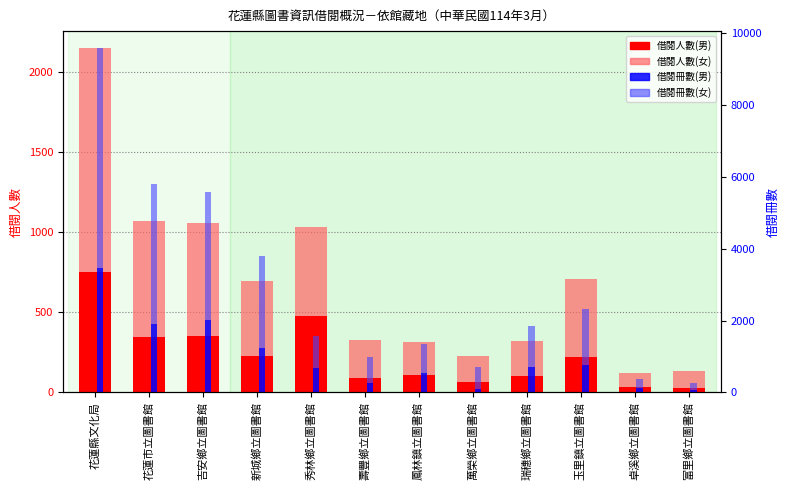

List the labels in order of 借閱人數(女) value, largest first.

花蓮縣文化局, 花蓮市立圖書館, 吉安鄉立圖書館, 秀林鄉立圖書館, 玉里鎮立圖書館, 新城鄉立圖書館, 壽豐鄉立圖書館, 瑞穗鄉立圖書館, 鳳林鎮立圖書館, 萬榮鄉立圖書館, 富里鄉立圖書館, 卓溪鄉立圖書館